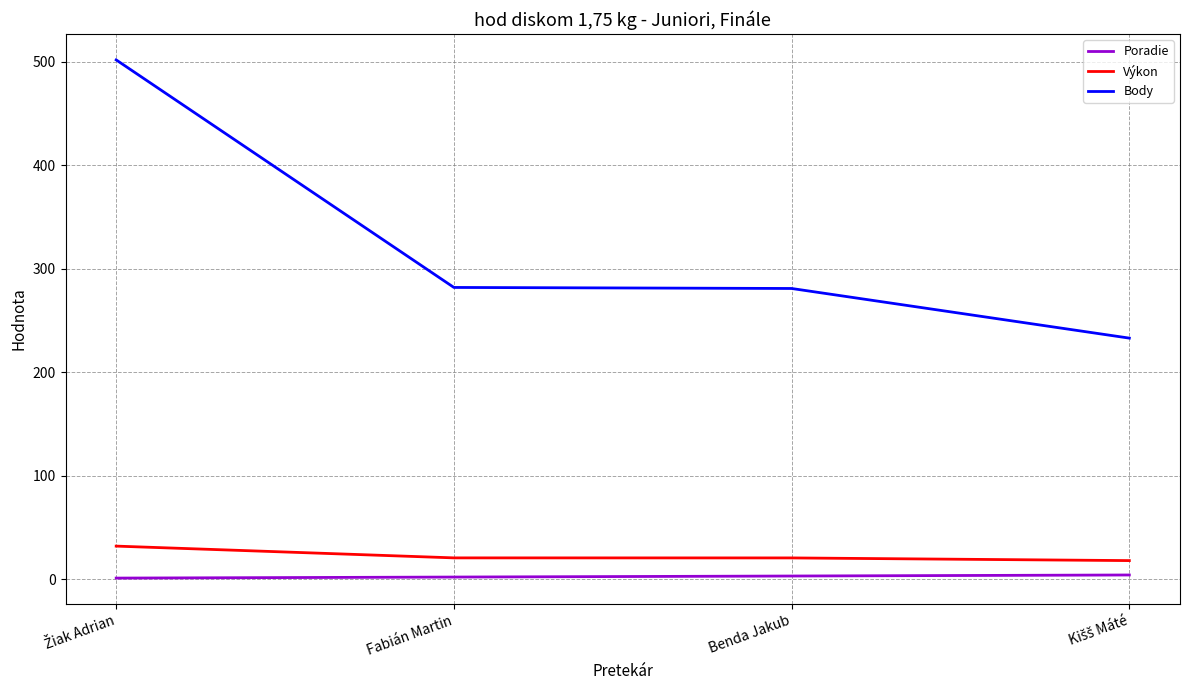

Which series has the largest total across all categories?

Body